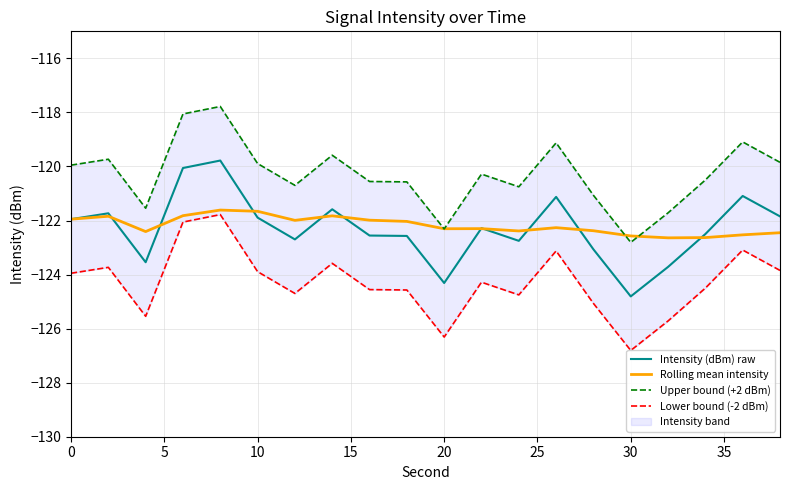

Reading right to left, extract all data points from this chart.

Intensity (dBm) raw: -121.8	-121.1	-122.5	-123.7	-124.8	-123.1	-121.1	-122.8	-122.3	-124.3	-122.6	-122.6	-121.6	-122.7	-121.9	-119.8	-120.1	-123.5	-121.7	-122.0
Rolling mean intensity: -122.5	-122.5	-122.6	-122.6	-122.6	-122.4	-122.3	-122.4	-122.3	-122.3	-122.0	-122.0	-121.8	-122.0	-121.7	-121.6	-121.8	-122.4	-121.8	-122.0
Upper bound (+2 dBm): -119.8	-119.1	-120.5	-121.7	-122.8	-121.1	-119.1	-120.8	-120.3	-122.3	-120.6	-120.6	-119.6	-120.7	-119.9	-117.8	-118.1	-121.5	-119.7	-120.0
Lower bound (-2 dBm): -123.8	-123.1	-124.5	-125.7	-126.8	-125.1	-123.1	-124.8	-124.3	-126.3	-124.6	-124.6	-123.6	-124.7	-123.9	-121.8	-122.1	-125.5	-123.7	-124.0